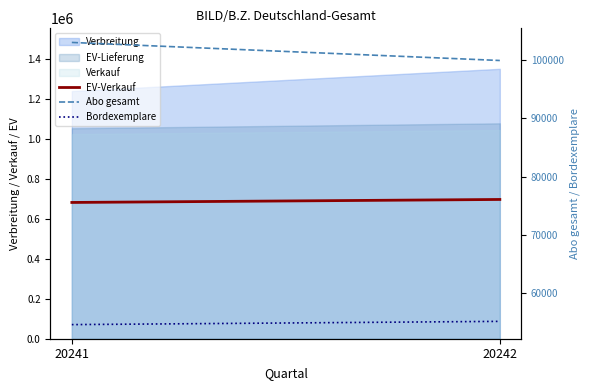

How many categories are shown in the chart?

2